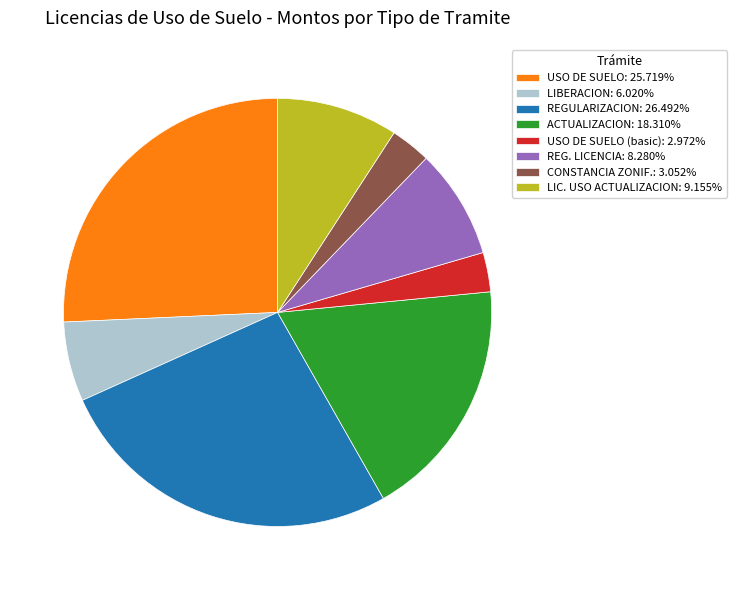

How many slices are in this pie chart?

8